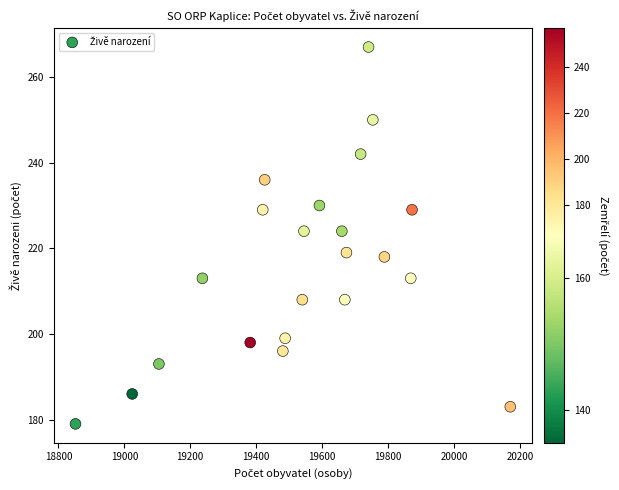

What is the range of Y values (max minus min)?

88